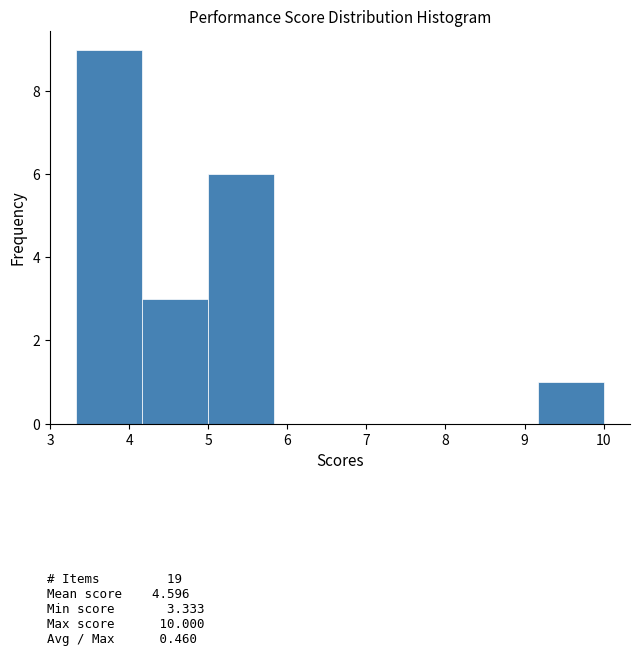

How tall is the bar that spans 3.3 to 4.2 on the x-axis? Neither the bar edges nor the heights are printed on the chart, so give them approximately, as read against the axes.

9